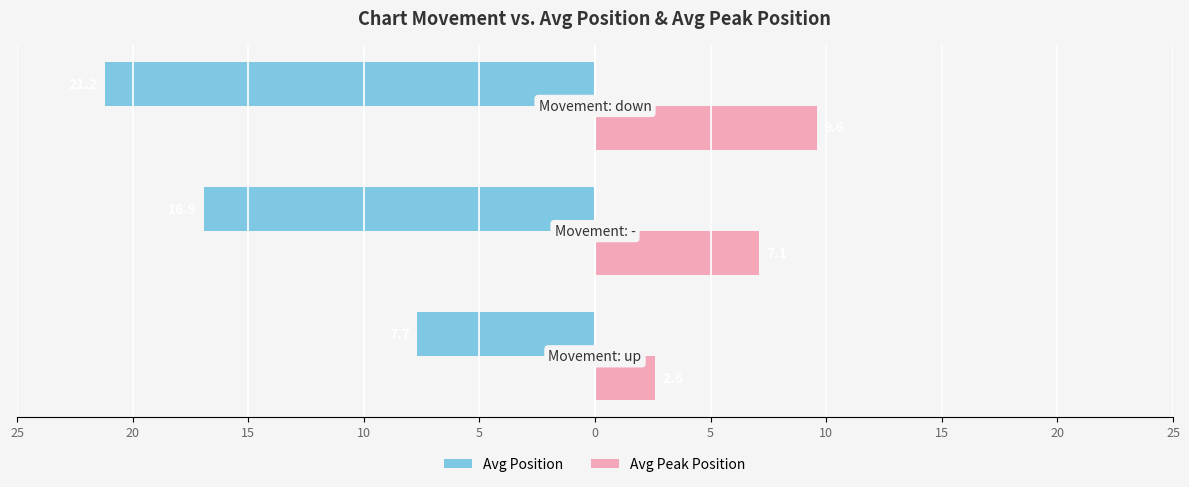

What are all the series names shown in the legend?

Avg Position, Avg Peak Position